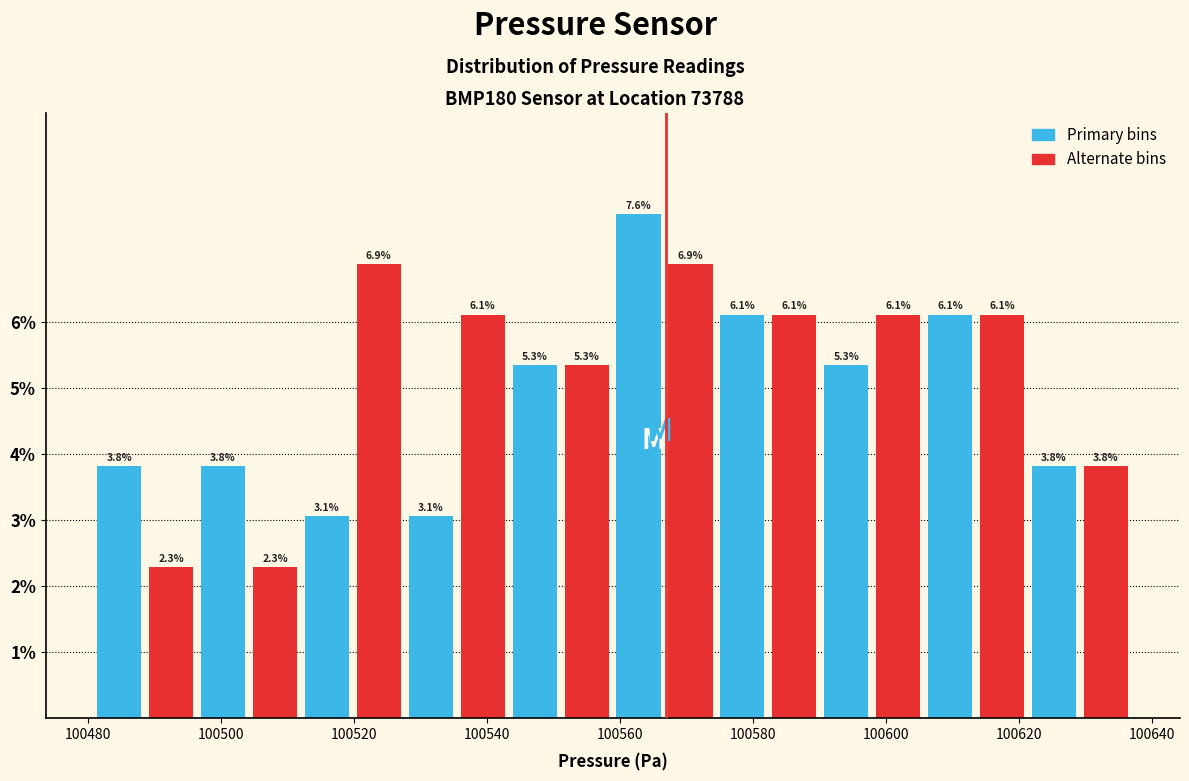

Around what value on the x-axis is the tallest bar? Give the approximate position of its centre, as read against the axis.

100562